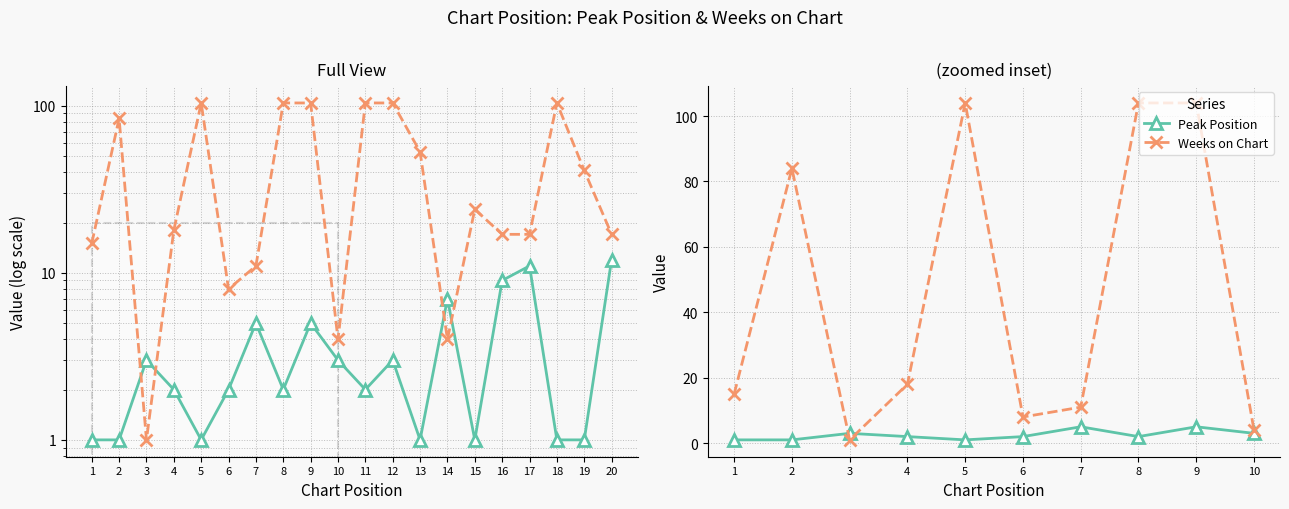

Which series has the largest range (max minus min)?

Weeks on Chart